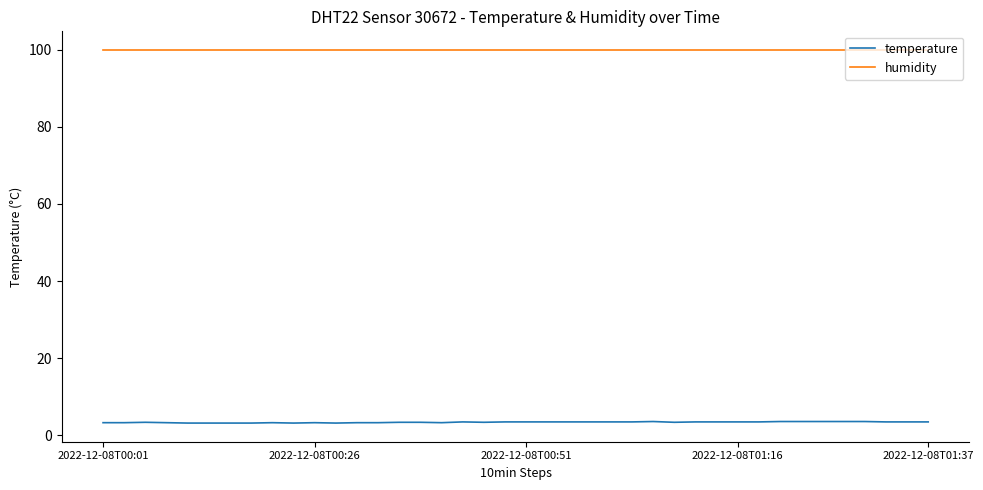

Which series has the largest range (max minus min)?

temperature